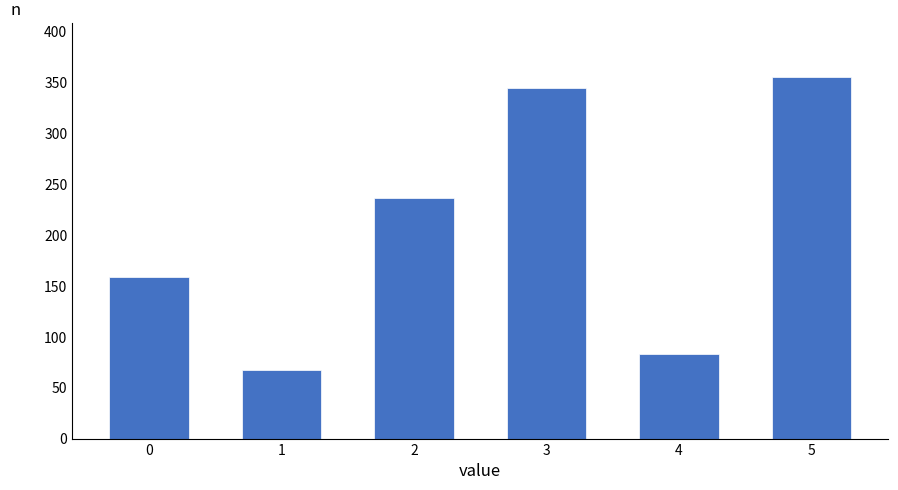

Reading right to left, list all the values displayed in this chart.

355	83	344	236	67	159